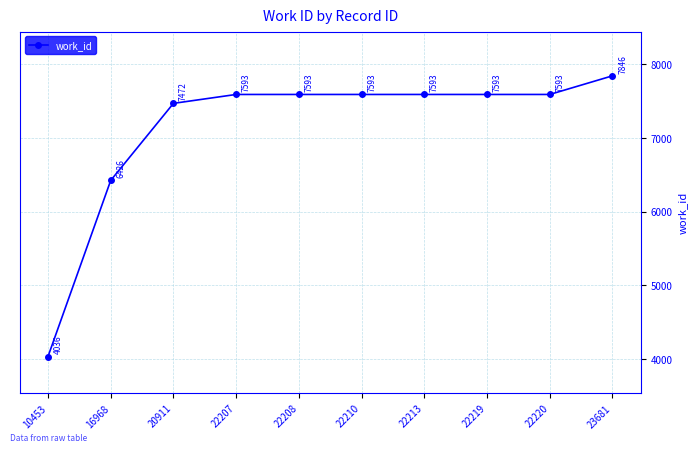

What is the sum of all values?

71338